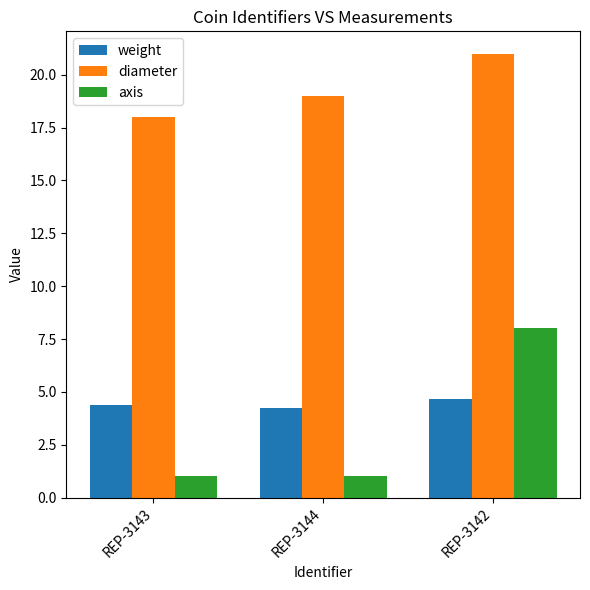

Reading right to left, extract all data points from this chart.

weight: REP-3142=4.7	REP-3144=4.2	REP-3143=4.4
diameter: REP-3142=21.0	REP-3144=19.0	REP-3143=18.0
axis: REP-3142=8.0	REP-3144=1.0	REP-3143=1.0